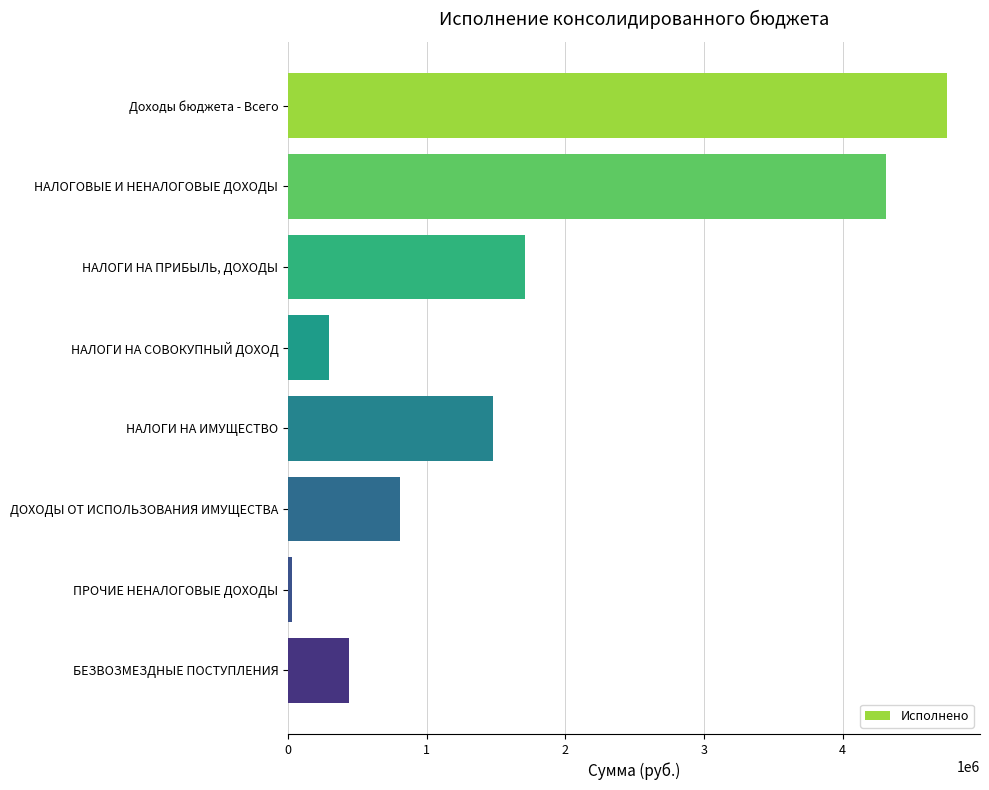

What is the difference between the maximum and minimum values?

4726473.4